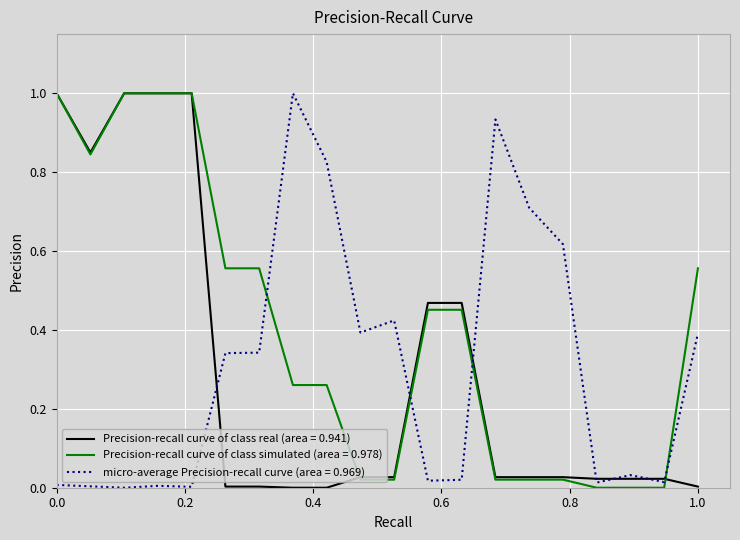

What is the greatest value displayed?

1.0